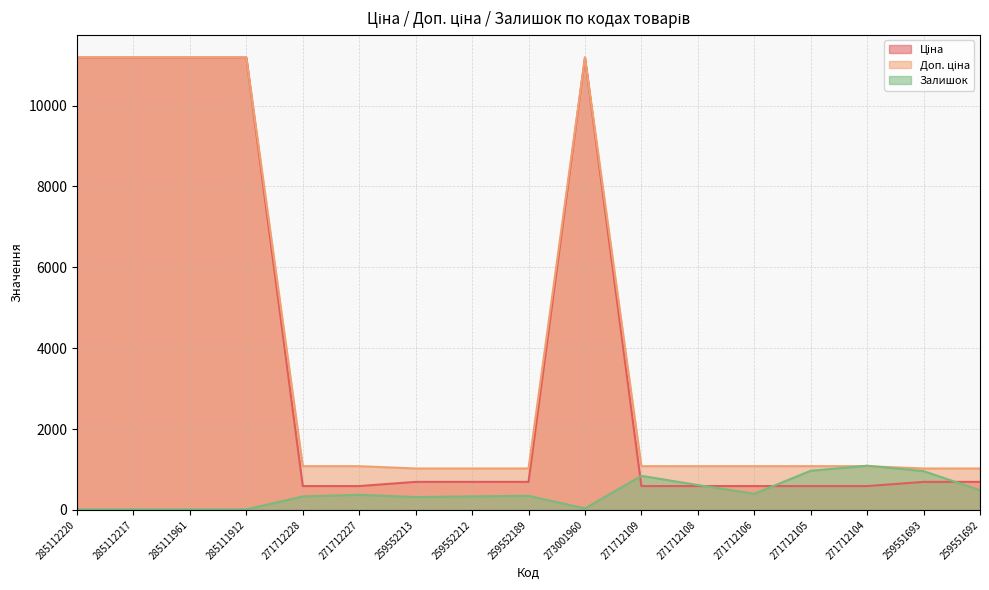

At which category is the sum across all series the highest?

273001960